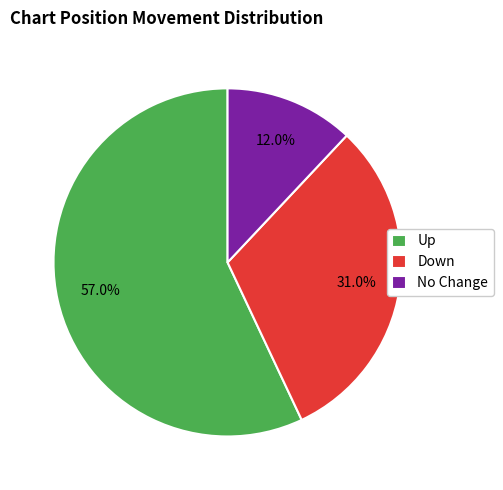

How many segments does this pie chart have?

3